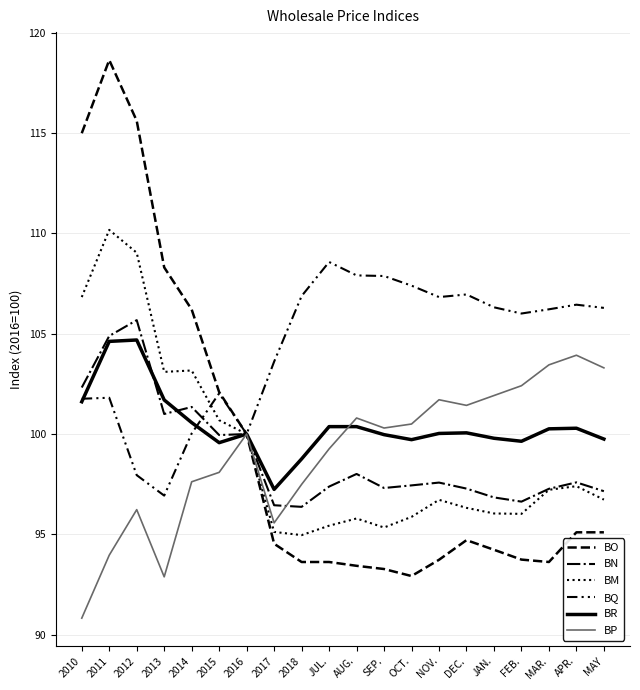

Count the number of categories in the chart.

20